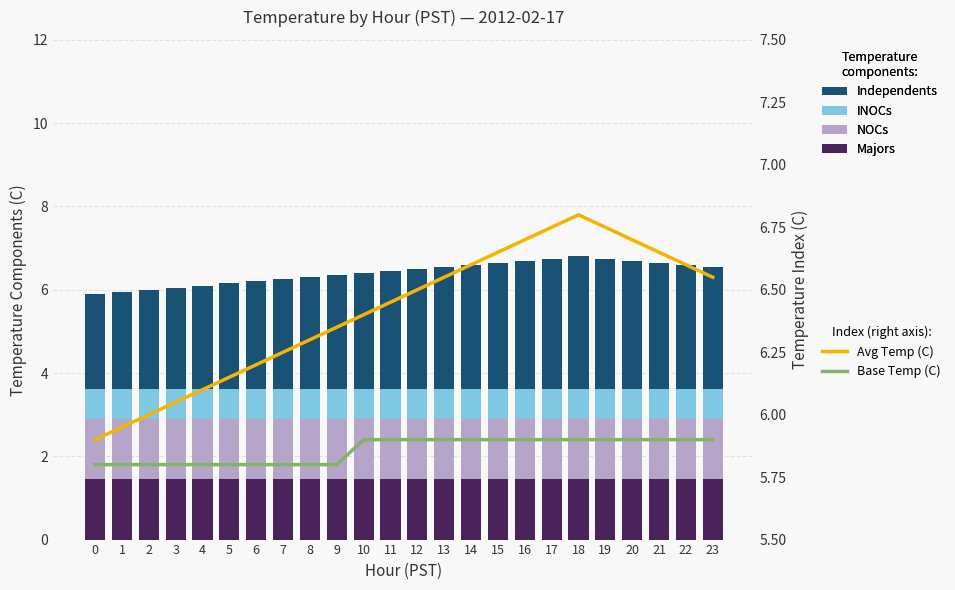

Count the number of data series in this chart.

6